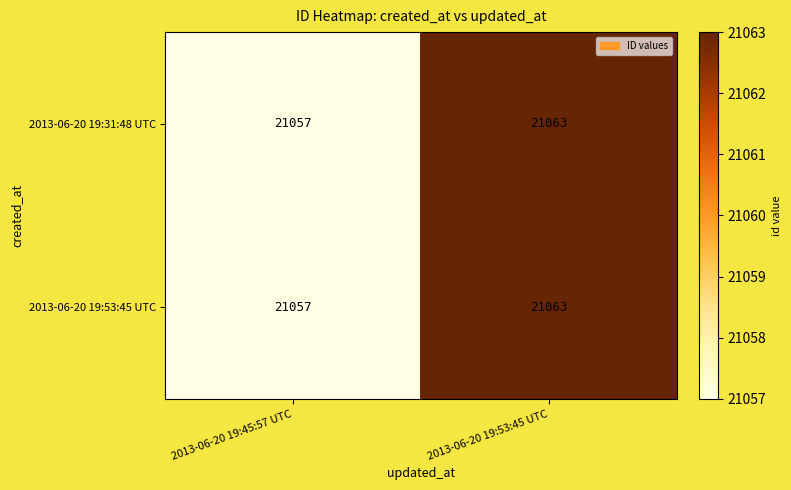

How many series are shown in this chart?

2